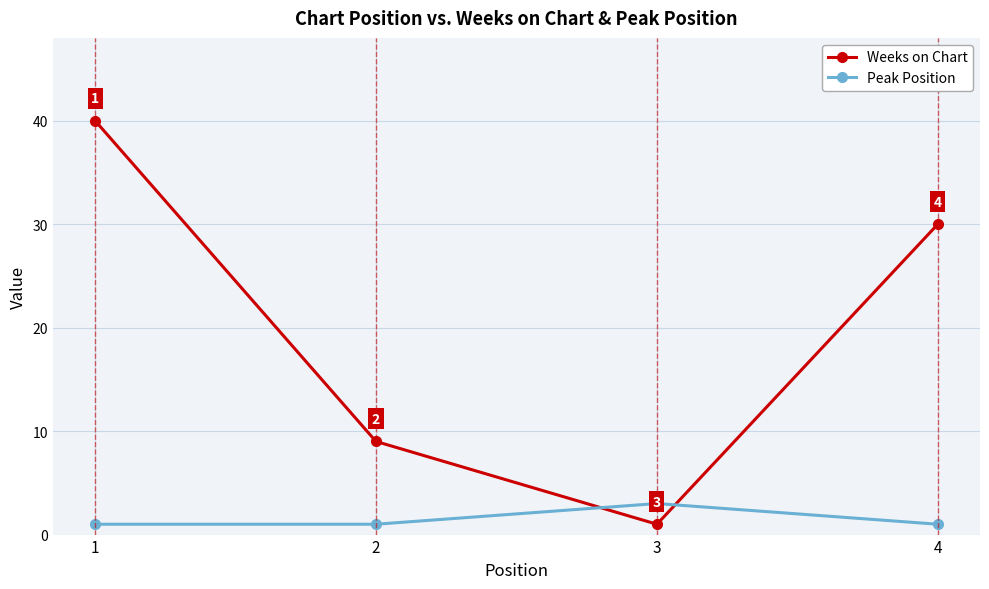

Does the chart have visible grid lines?

Yes